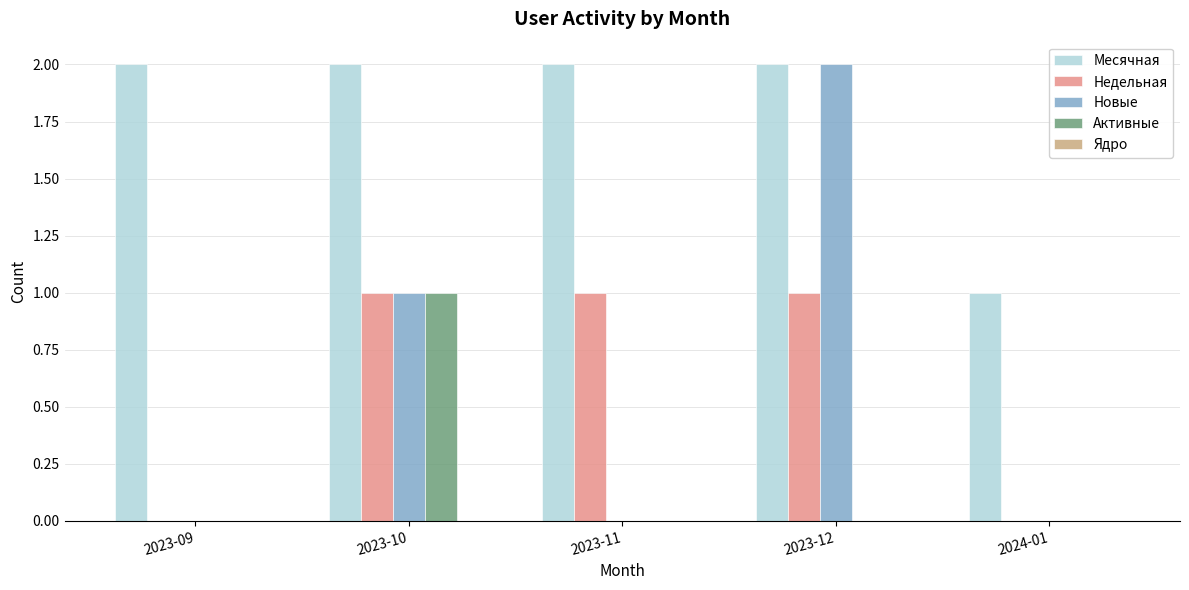

What is the total value across all series at 2023-11?

3